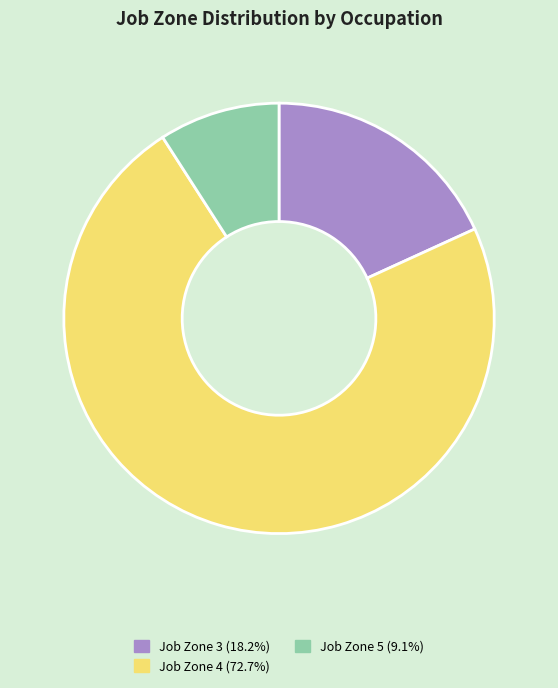

Count the number of slices in the pie.

3